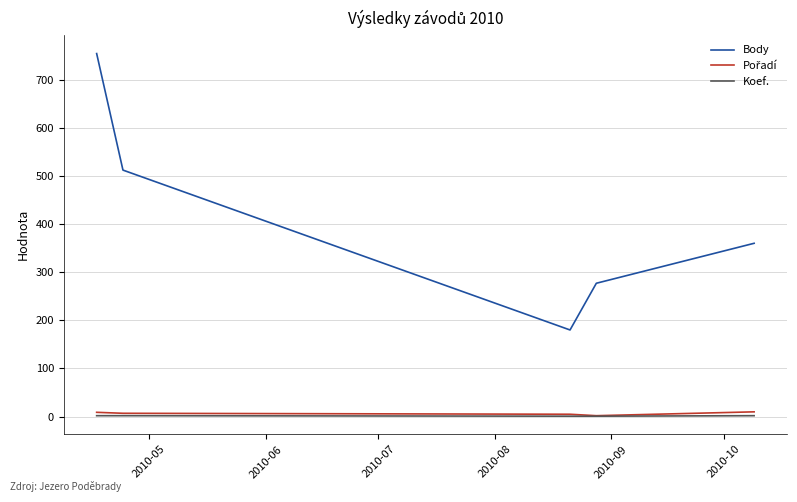

Which series has the largest range (max minus min)?

Body